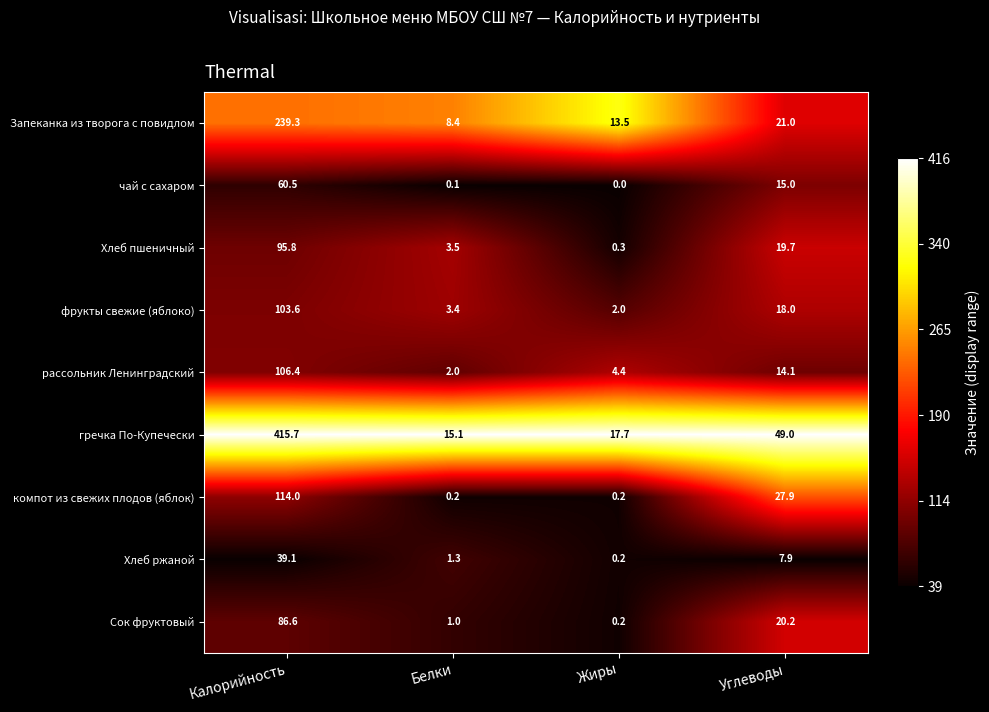

Between Белки and Углеводы, which series saw the biggest shift?

гречка По-Купечески